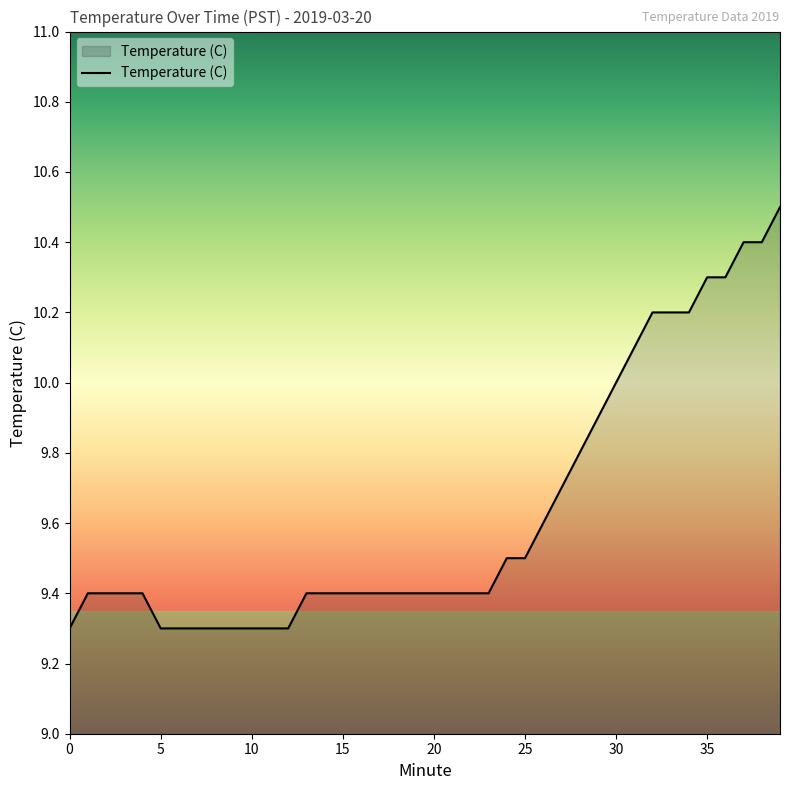

What is the difference between the maximum and minimum values?

1.2